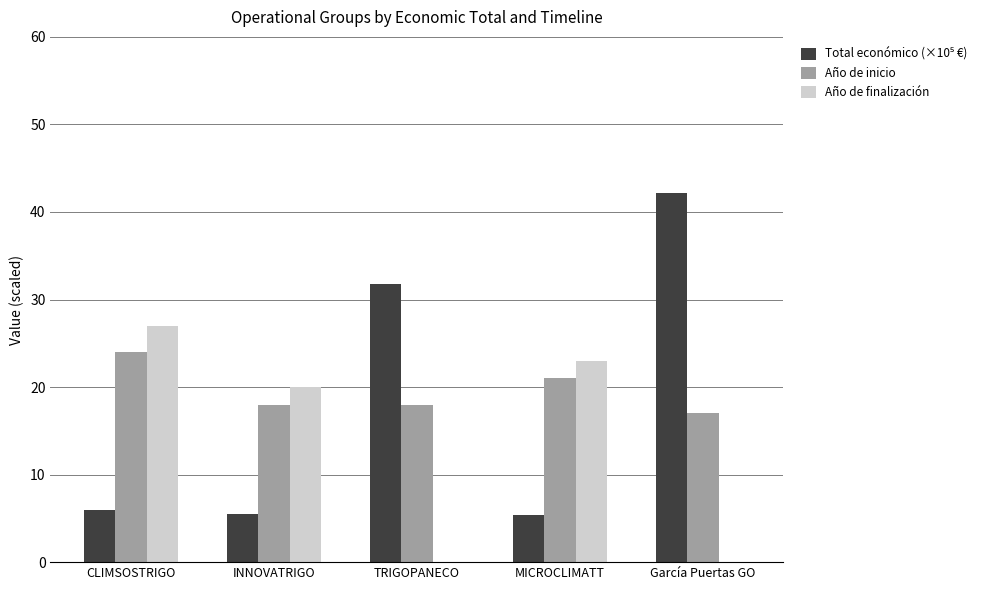

The value of Año de inicio at MICROCLIMATT is 31.4. True or false?

False